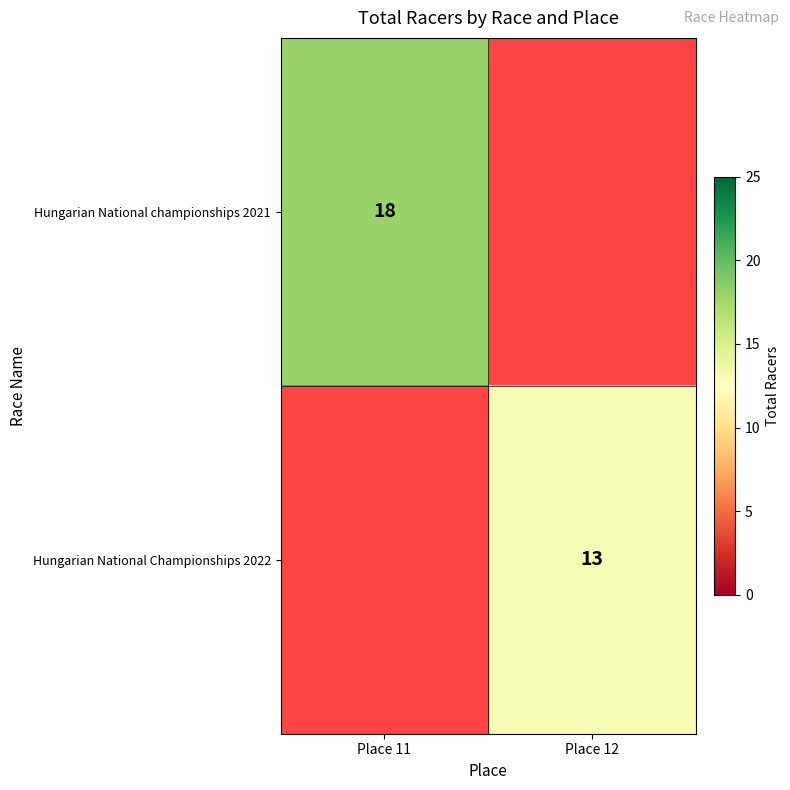

The value of Hungarian National championships 2021 at Place 11 is 18. True or false?

True